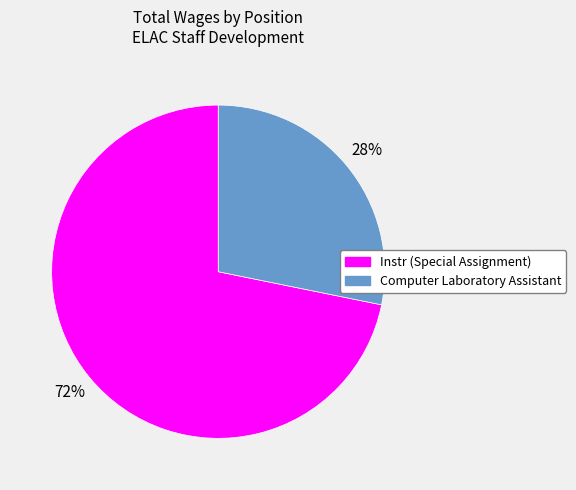

Rank the categories by value from lowest to highest.

Computer Laboratory Assistant, Instr (Special Assignment)